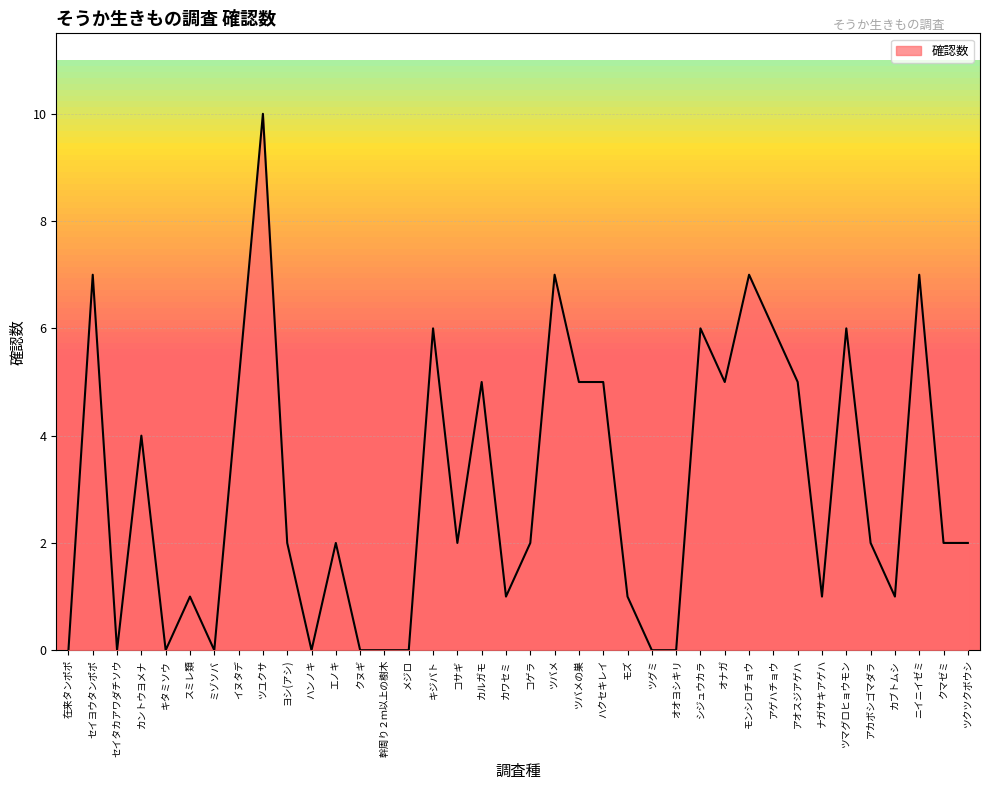

What is the ratio of the value at イヌタデ to the value at ツマグロヒョウモン?

0.8